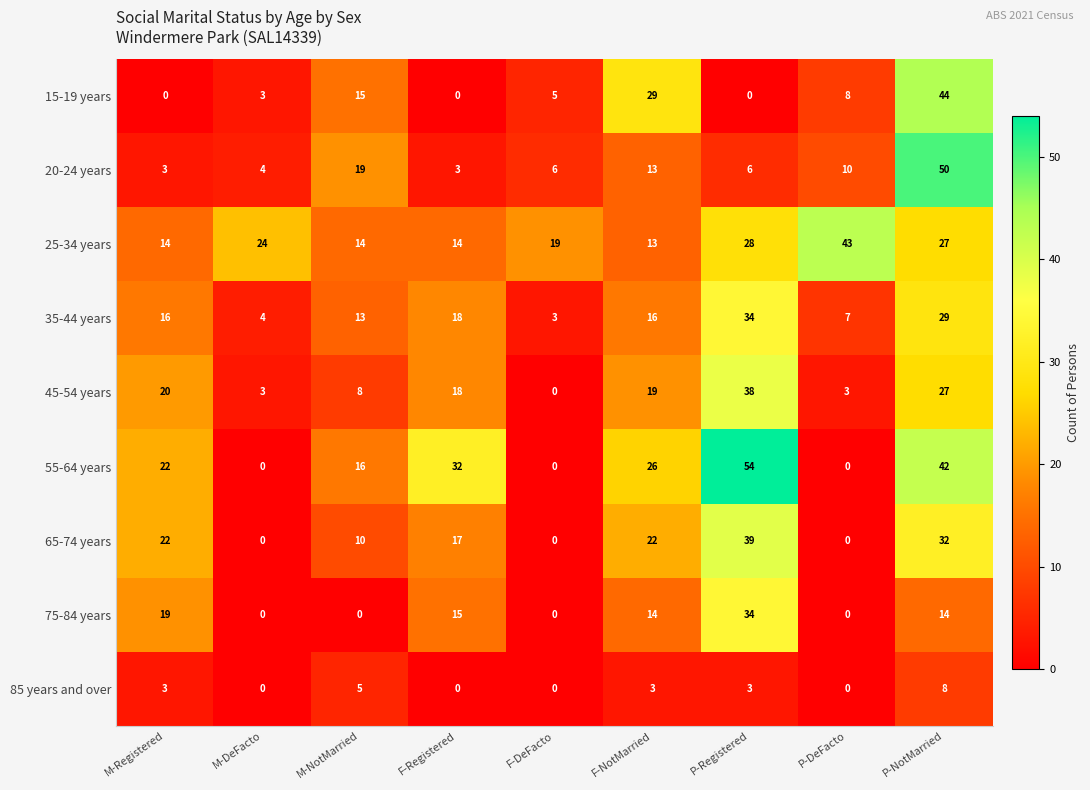

What is the sum of all 25-34 years values?

196